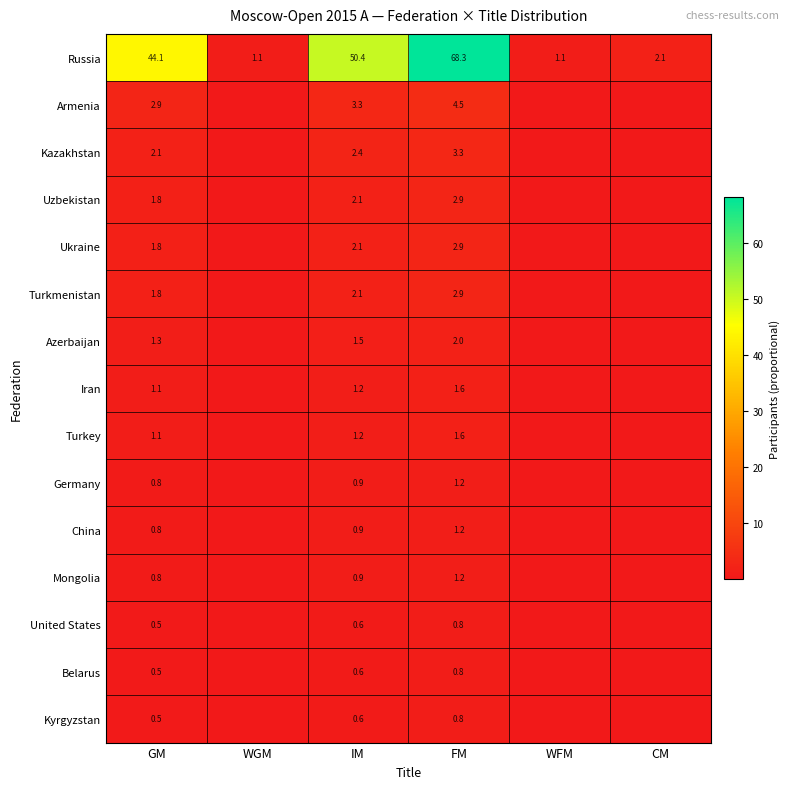

At which label is Russia closest to 34?

GM